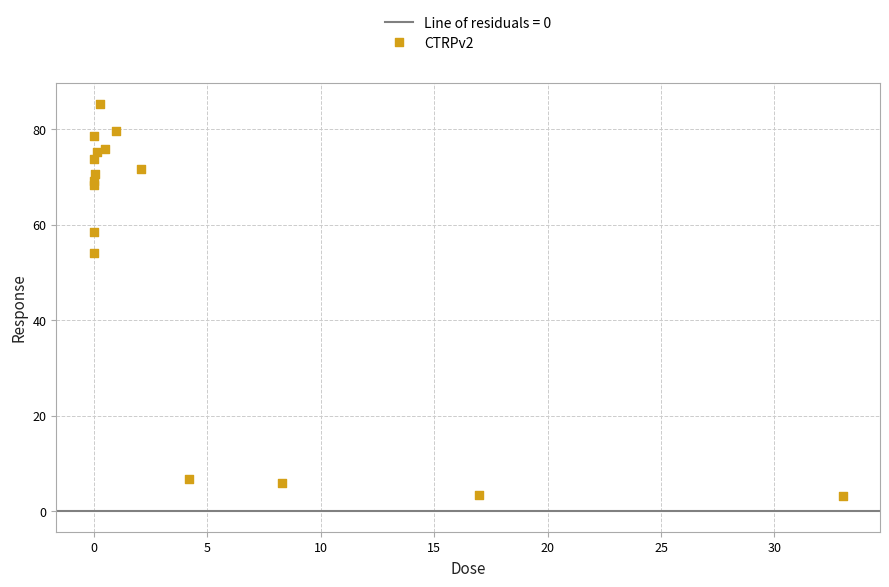

What Y value in the scatter plot is closest to 44?

54.1